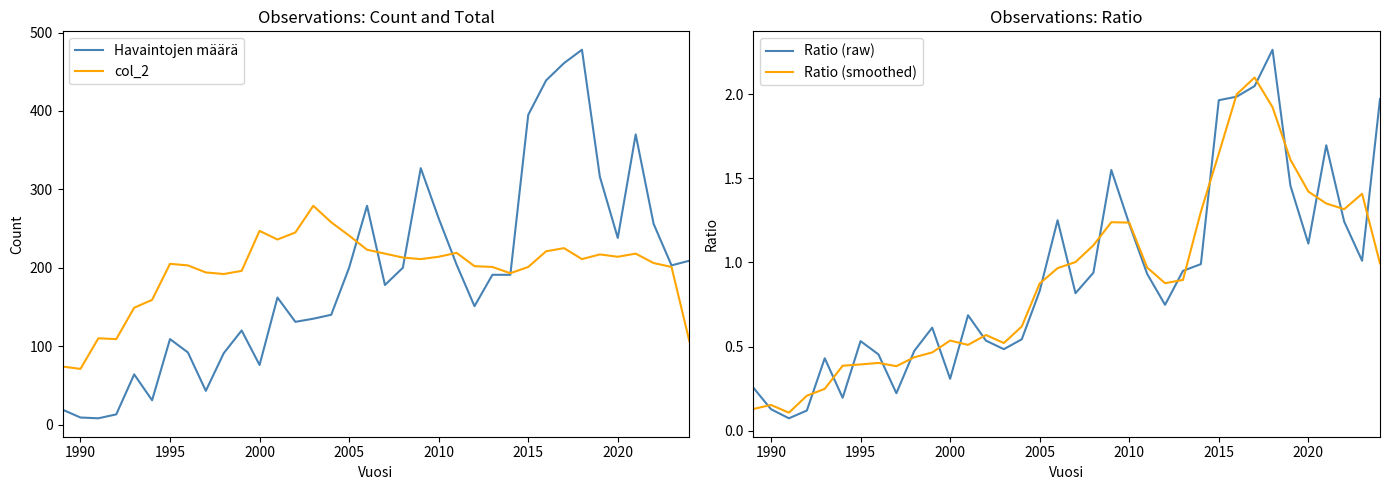

Is it true that col_2 equals 201 at 2015?

True